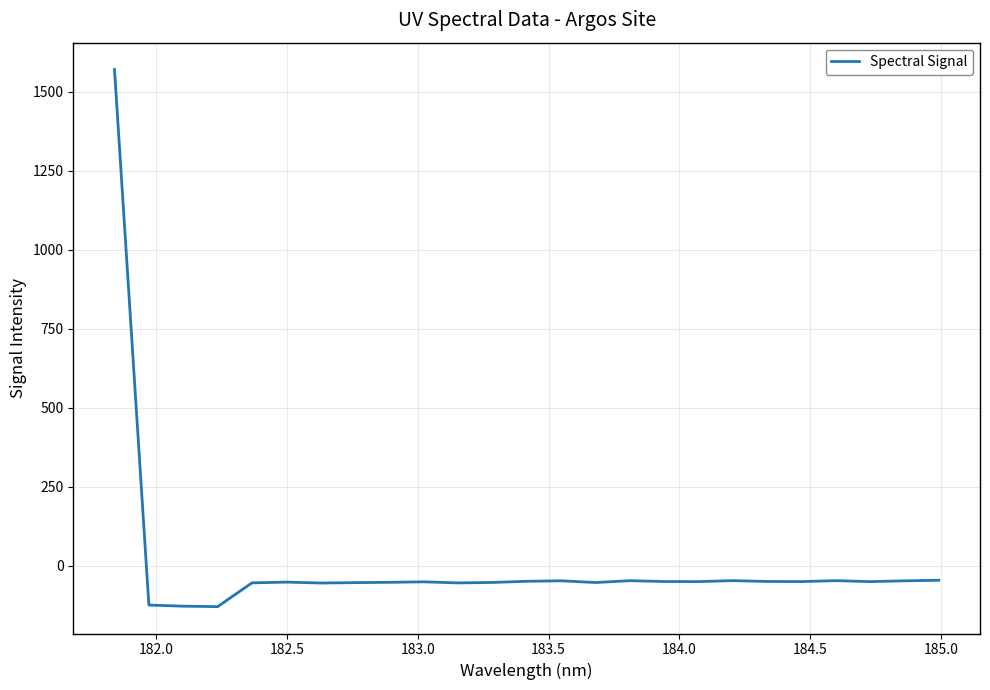

What is the smallest value displayed?

-129.6